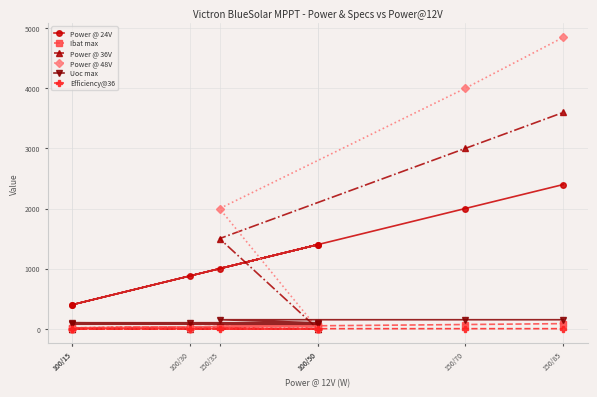

Between 100/15 and 100/30, which series saw the biggest shift?

Power @ 24V